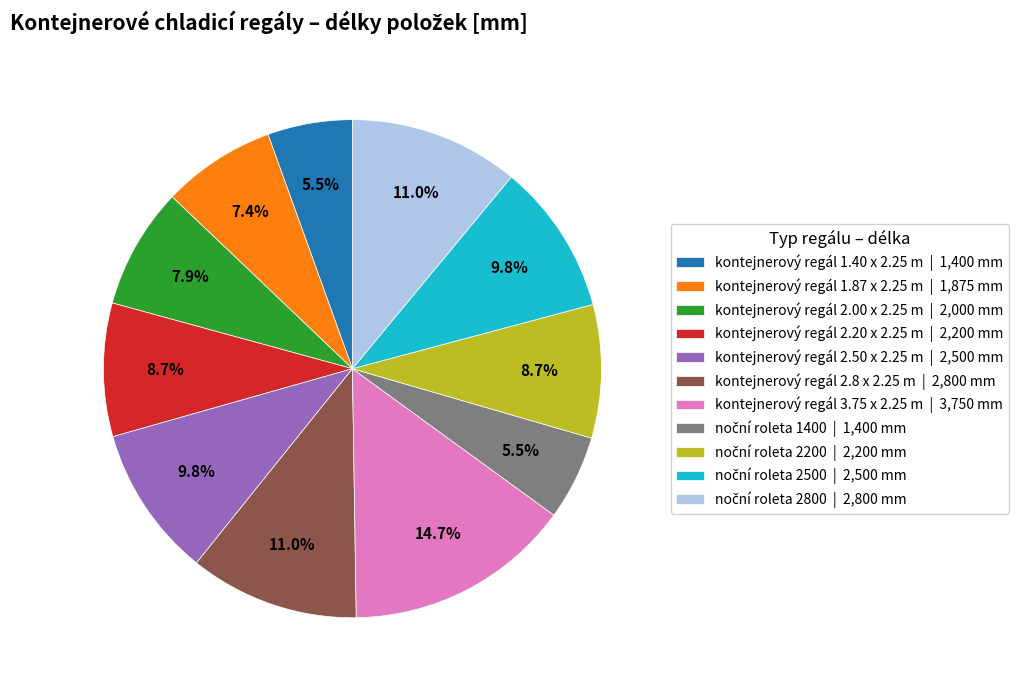

Do kontejnerový regál 2.8 x 2.25 m and kontejnerový regál 1.87 x 2.25 m together represent more than half of the pie?

No